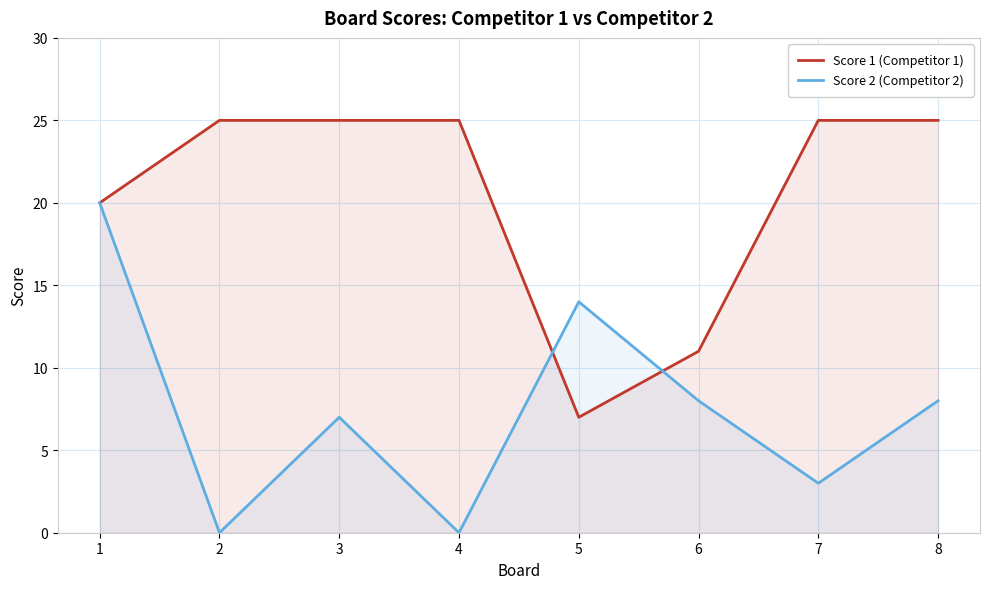

Rank the categories by Score 1 (Competitor 1) value from highest to lowest.

2, 3, 4, 7, 8, 1, 6, 5